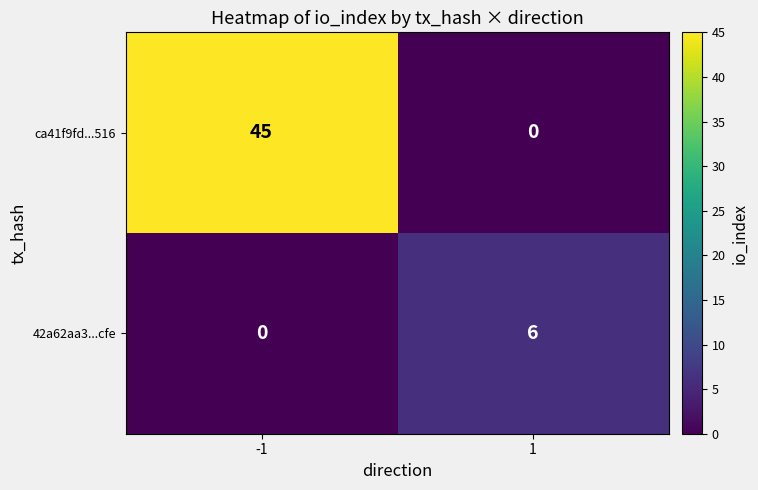

What is the sum of all ca41f9fd...516 values?

45